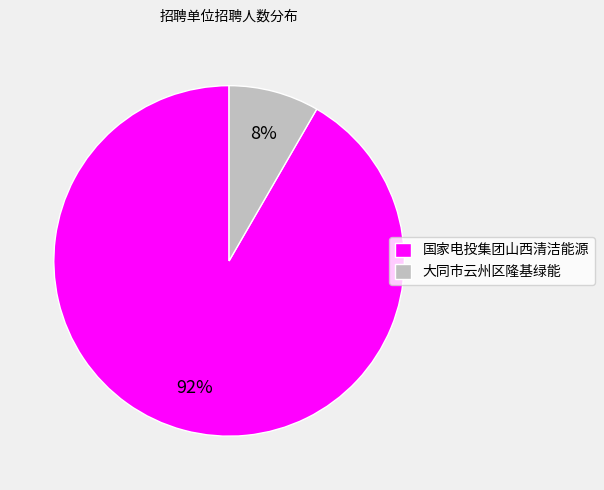

Rank the categories by value from lowest to highest.

大同市云州区隆基绿能, 国家电投集团山西清洁能源